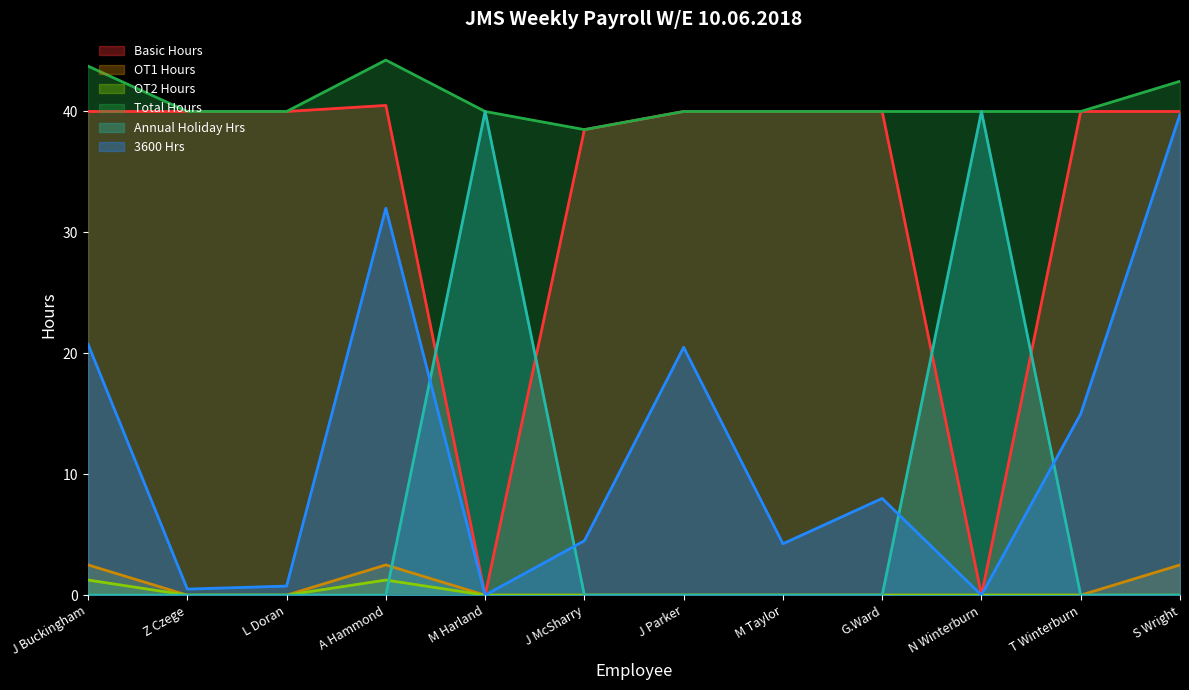

What position from the right is M Harland?

8